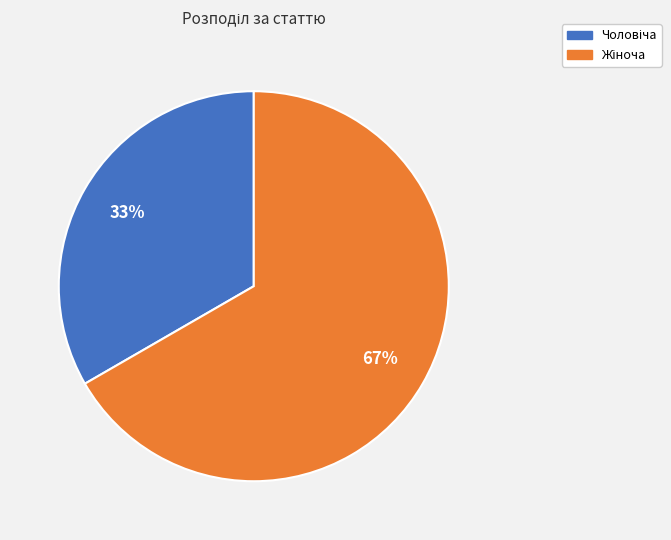

Is there any slice that represents more than half of the pie?

Yes